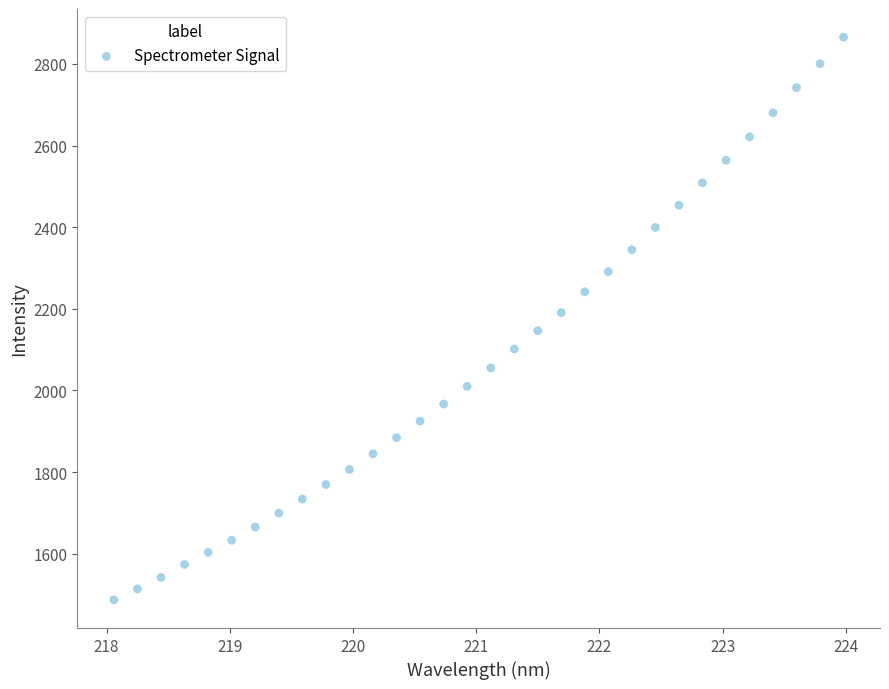

What is the range of Y values (max minus min)?

1379.0